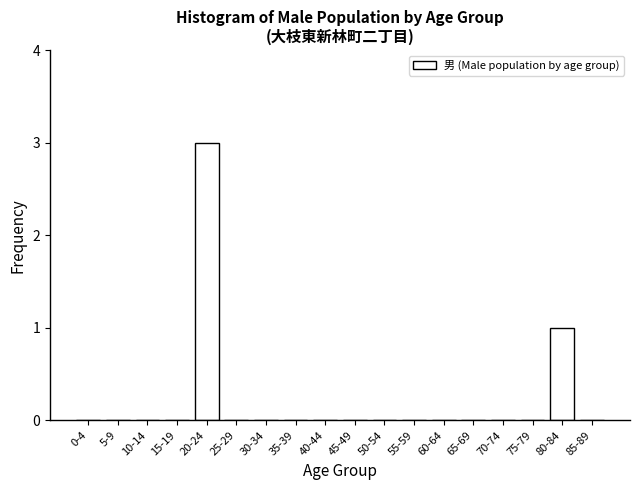

Reading left to right, what are all the values shown in this chart?

0-4=0	5-9=0	10-14=0	15-19=0	20-24=3	25-29=0	30-34=0	35-39=0	40-44=0	45-49=0	50-54=0	55-59=0	60-64=0	65-69=0	70-74=0	75-79=0	80-84=1	85-89=0